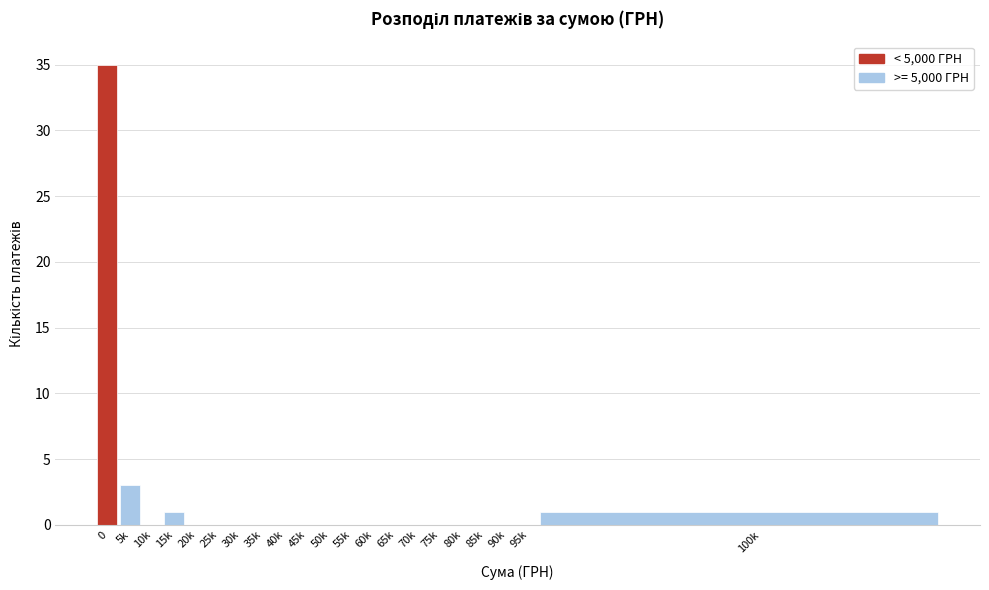

Reading left to right, transcribe all the data shown in this chart.

0=35	5k=3	10k=0	15k=1	20k=0	25k=0	30k=0	35k=0	40k=0	45k=0	50k=0	55k=0	60k=0	65k=0	70k=0	75k=0	80k=0	85k=0	90k=0	95k=0	100k=1